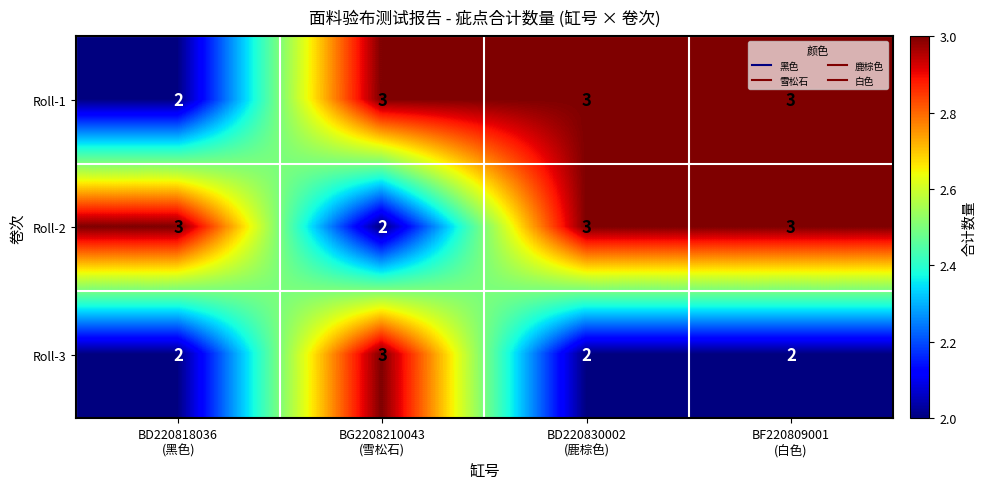

At how many categories does at least one series exceed 2?

4